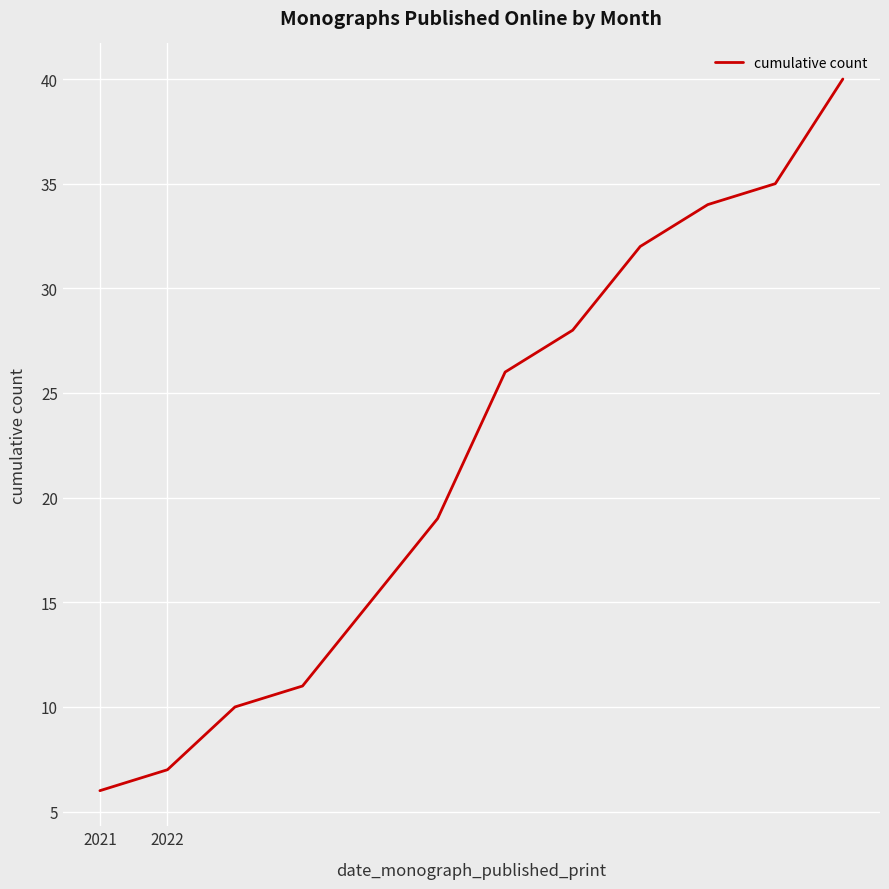

Reading left to right, list all the values displayed in this chart.

6	7	10	11	15	19	26	28	32	34	35	40